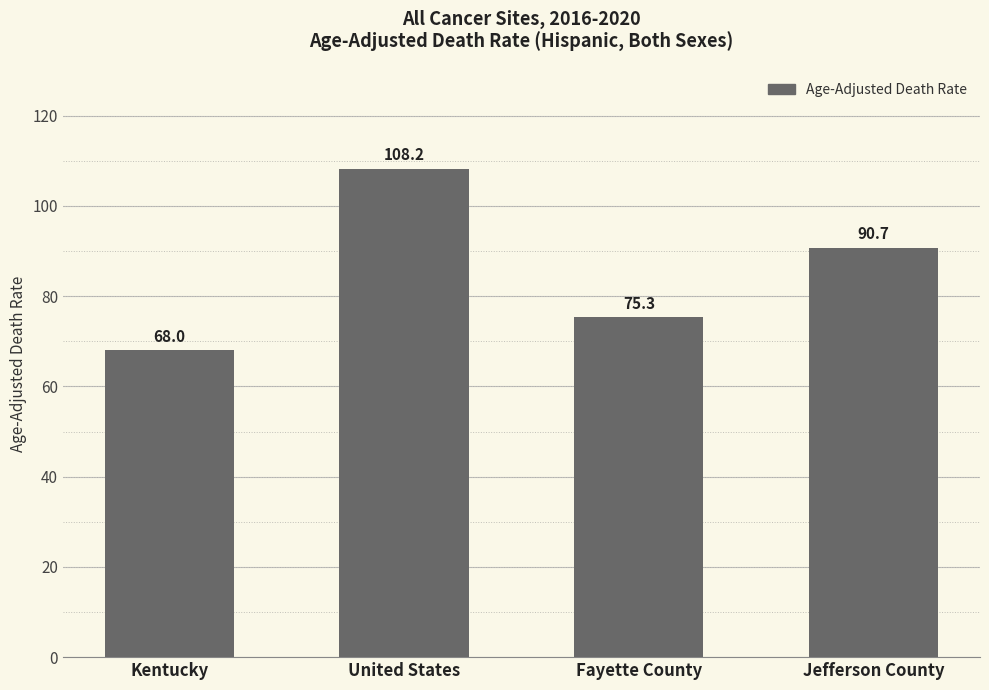

Where does the data first go above 90?

United States